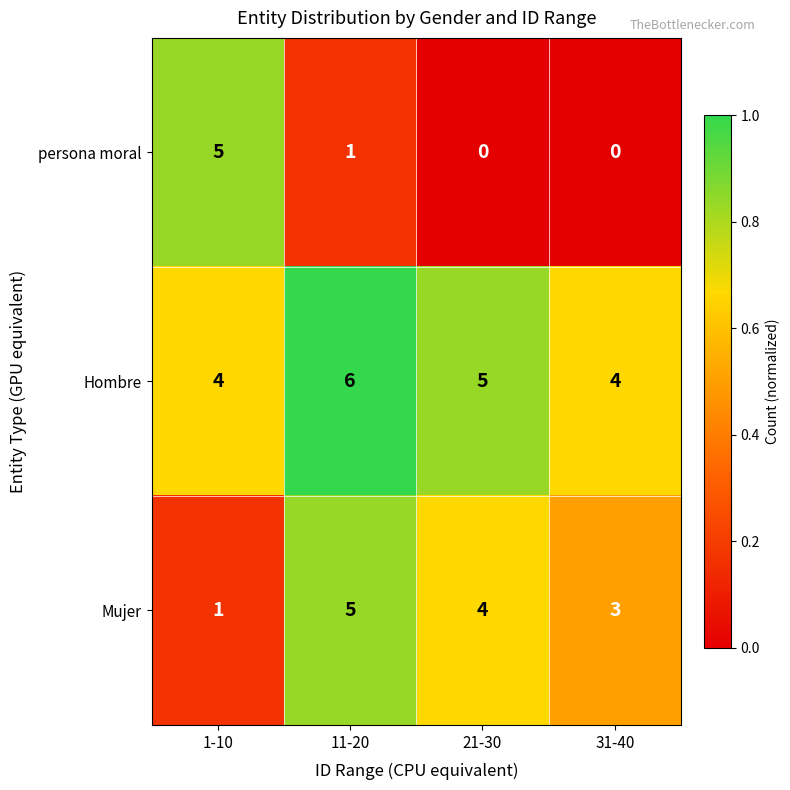

List the series in order of their overall mean, lowest first.

persona moral, Mujer, Hombre